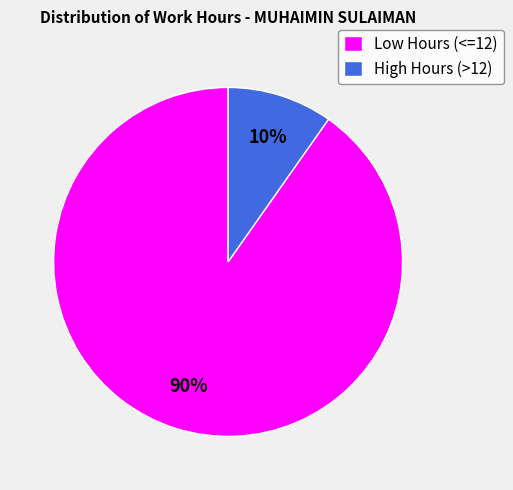

Count the number of slices in the pie.

2